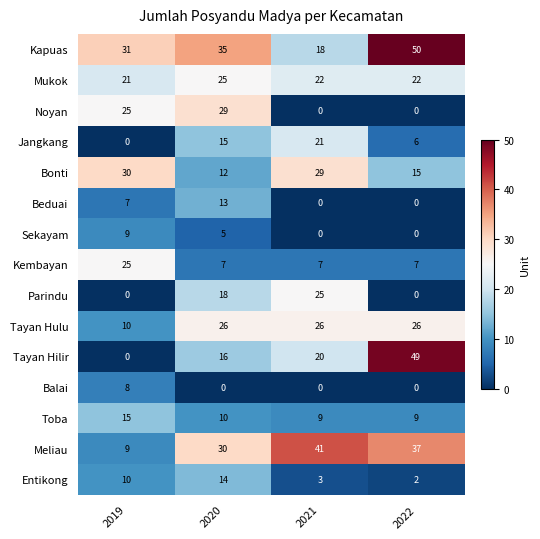

True or false: Balai has a value of 8 at 2019.

True